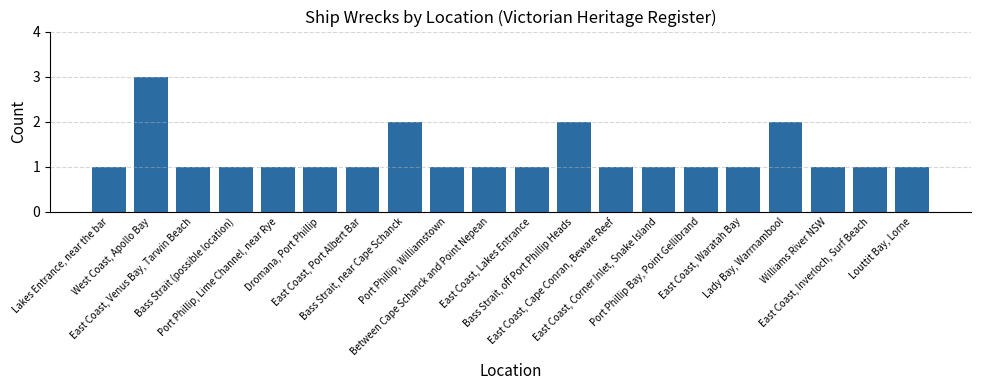

What is the sum of all values?

25